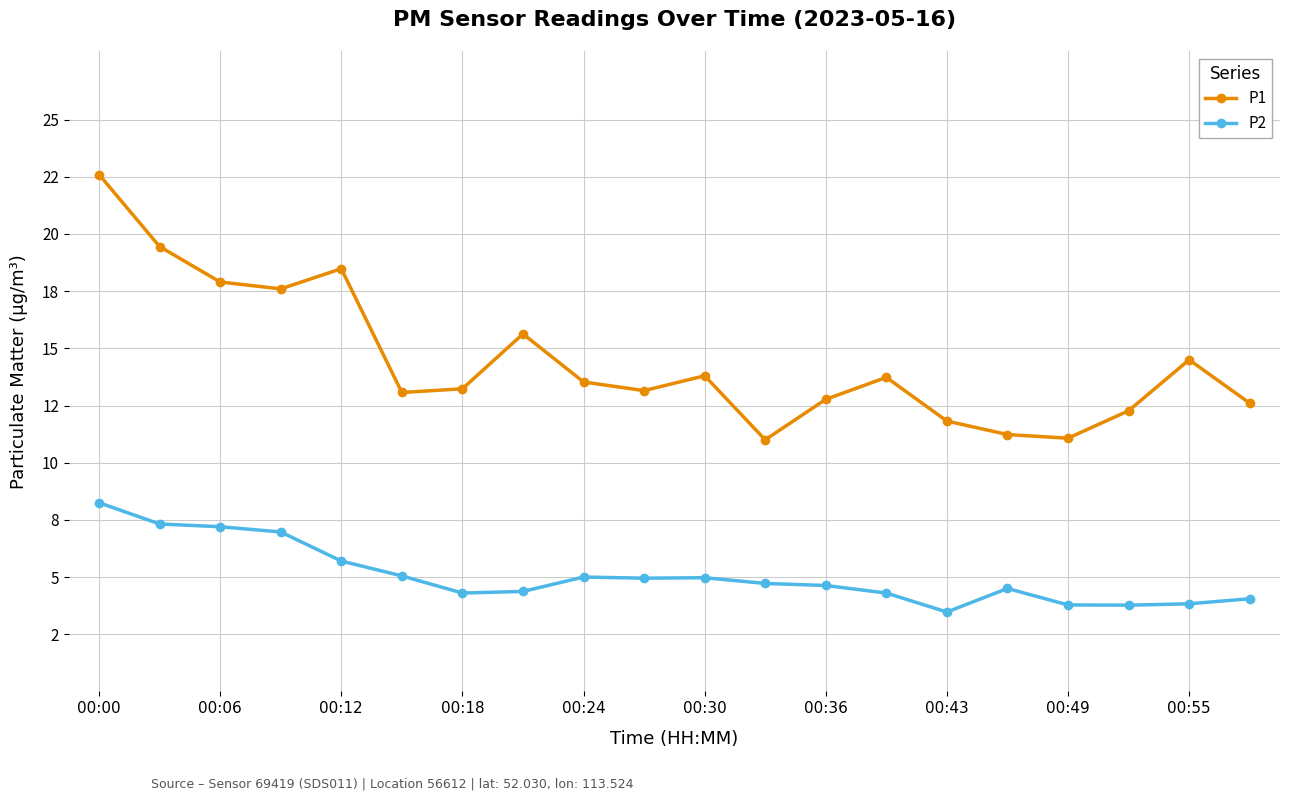

What is the sum of all P2 values?

101.1